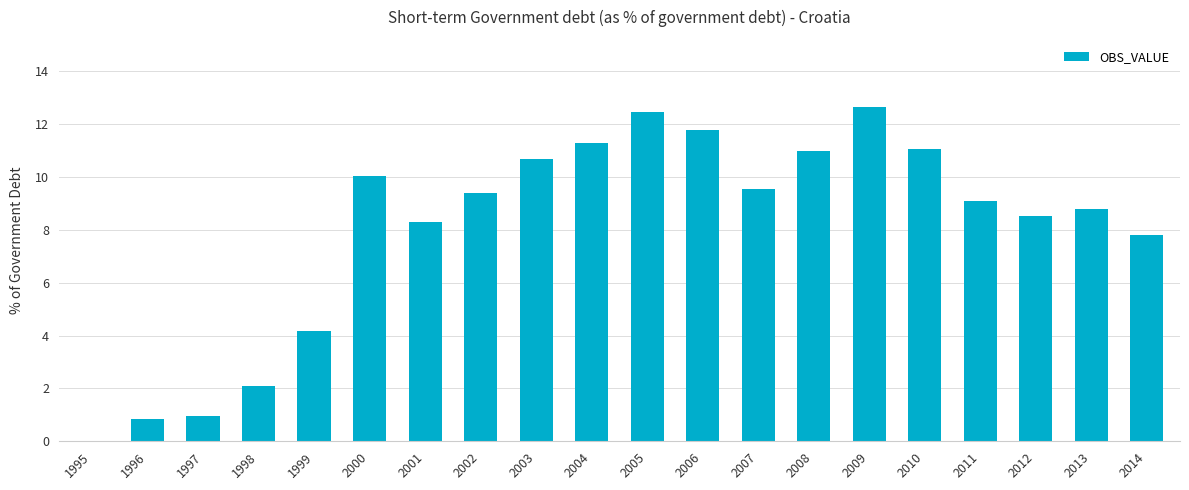

Read the value at 2005.

12.5